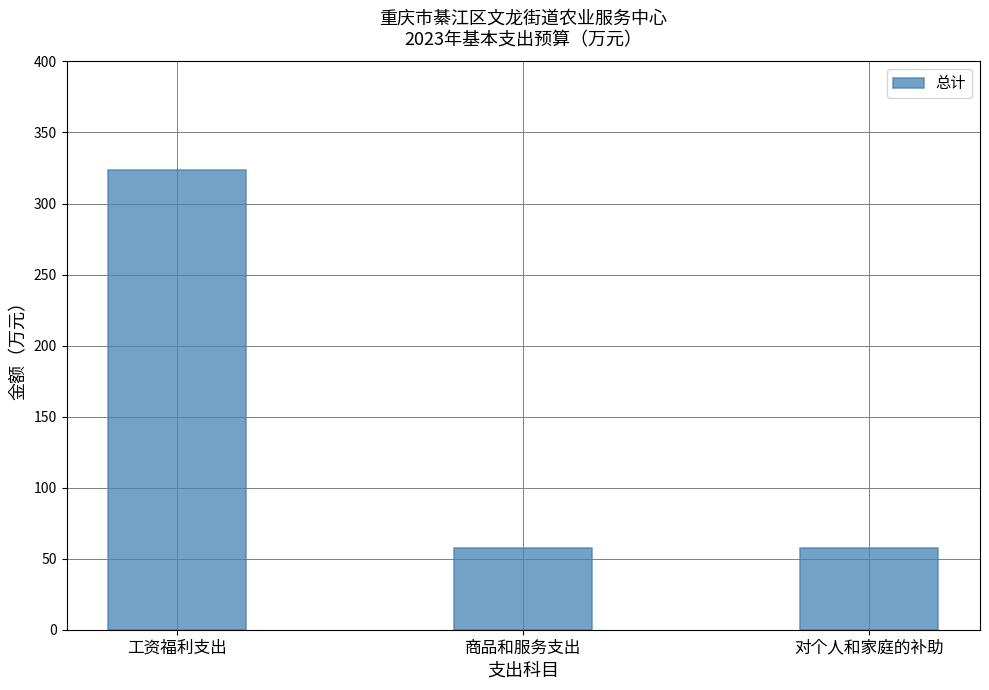

What is the greatest value displayed?

323.7